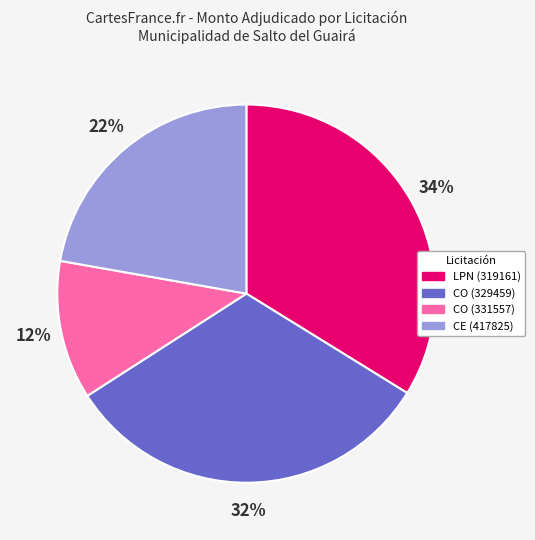

Which slice is the largest?

LPN (319161)